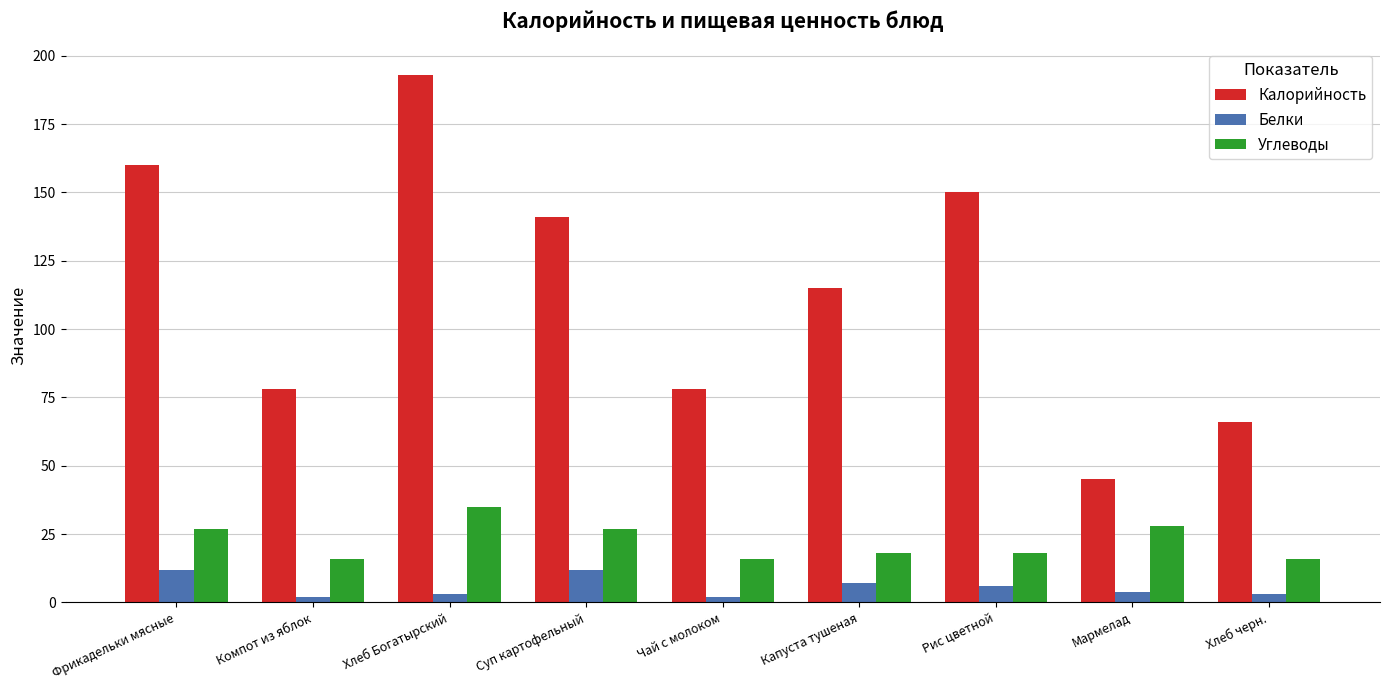

What is the sum of the Белки values at Суп картофельный and Рис цветной?

18